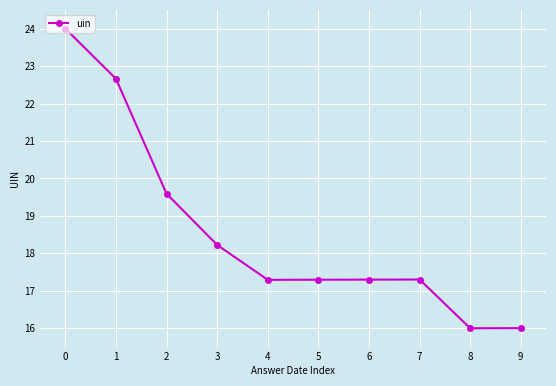

What is the ratio of the value at 7 to the value at 8?

1.1